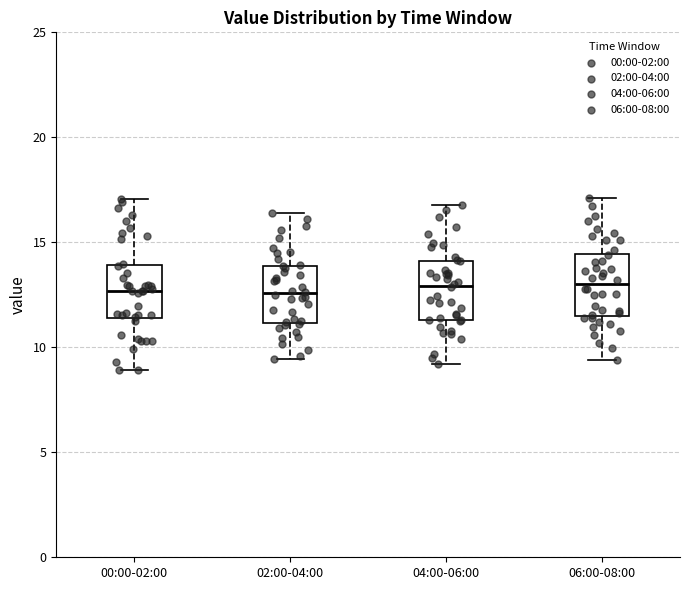

Reading left to right, transcribe this box plot: for each box, give where its median line is, the range the box spans, and where its two whiskers end, as read against the y-axis. The values are not printed on the chart, so give them approximately, as read against the axis.

00:00-02:00: median 12.5, box 11.5 to 14.0, whiskers 9.0 to 17.0
02:00-04:00: median 12.5, box 11.0 to 14.0, whiskers 9.5 to 16.5
04:00-06:00: median 13.0, box 11.5 to 14.0, whiskers 9.0 to 17.0
06:00-08:00: median 13.0, box 11.5 to 14.5, whiskers 9.5 to 17.0